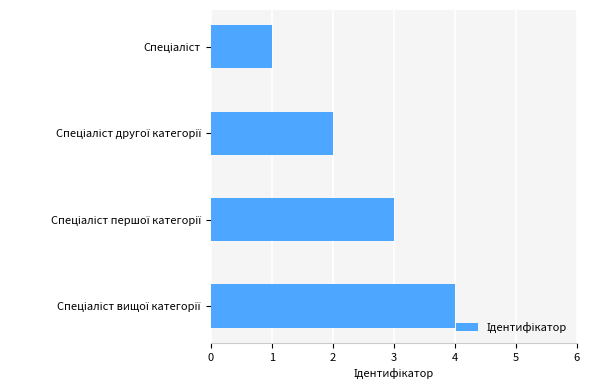

What is the difference between the maximum and minimum values?

3